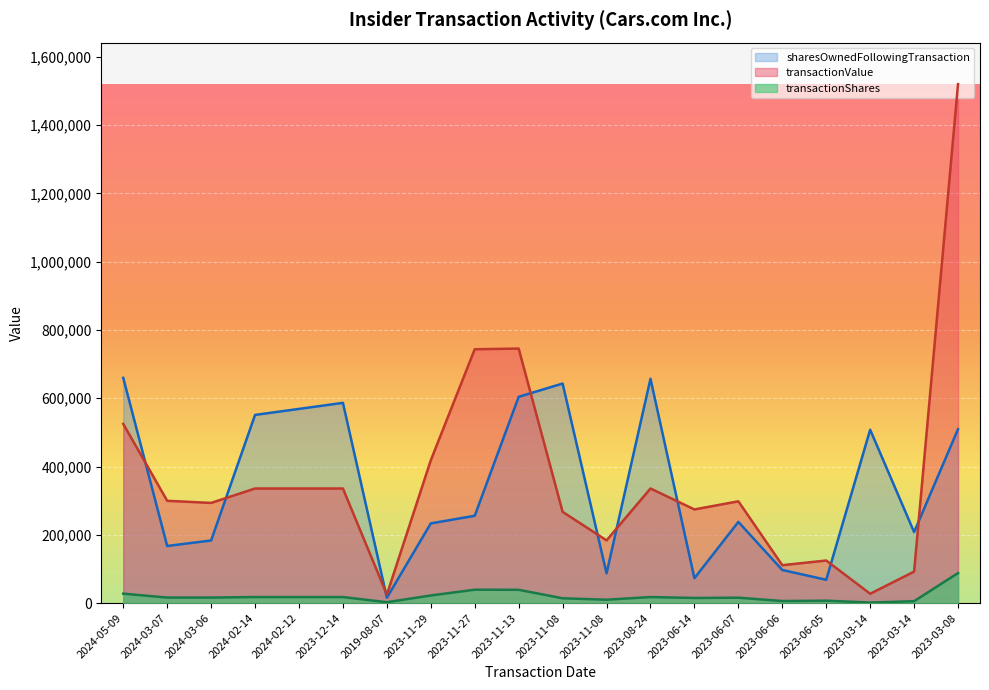

True or false: transactionValue and transactionShares intersect in this chart.

False